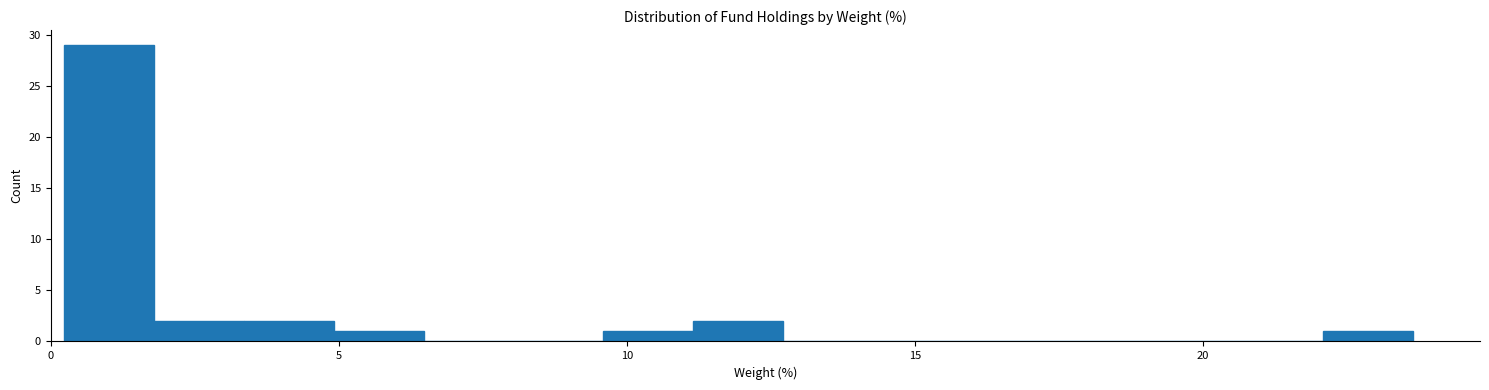

Around what value on the x-axis is the tallest bar? Give the approximate position of its centre, as read against the axis.

1.0